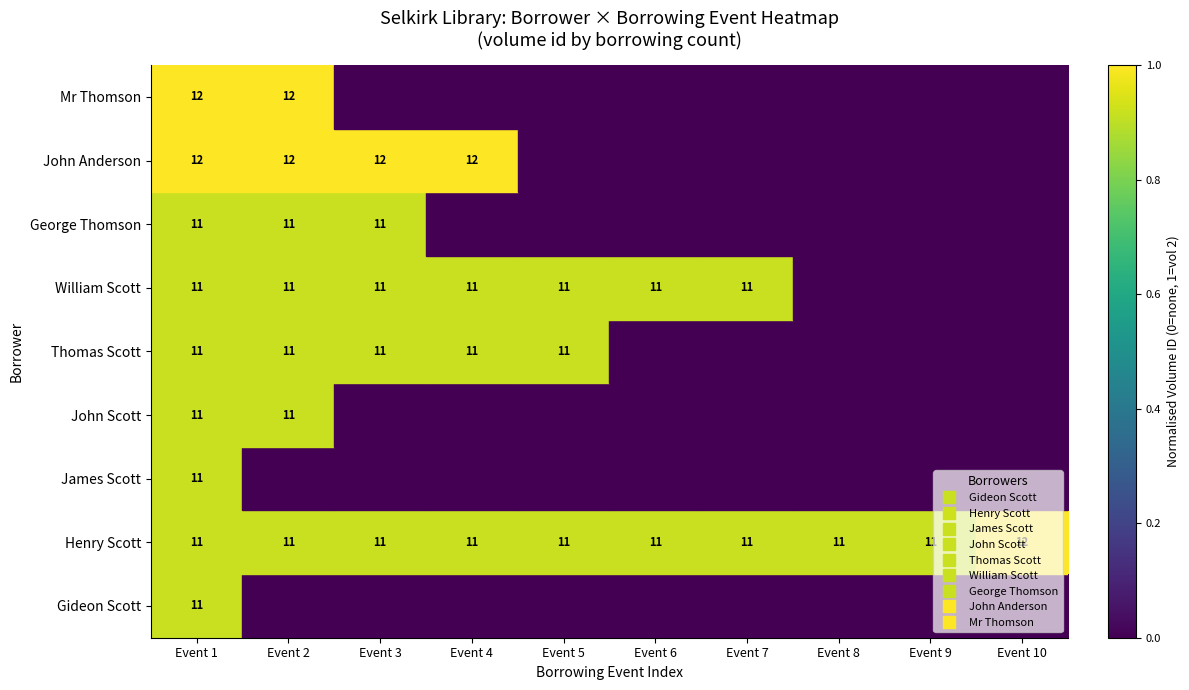

Is it true that Mr Thomson equals -0.4 at Event 7?

False